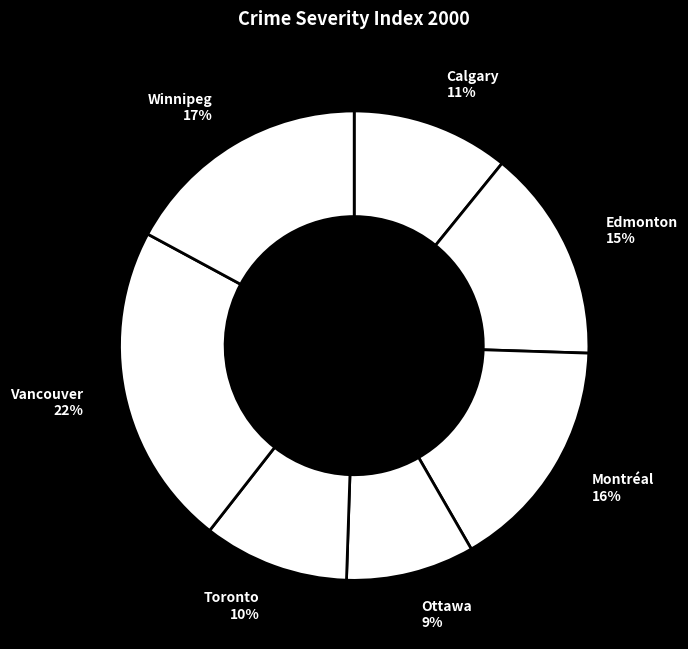

Count the number of slices in the pie.

7